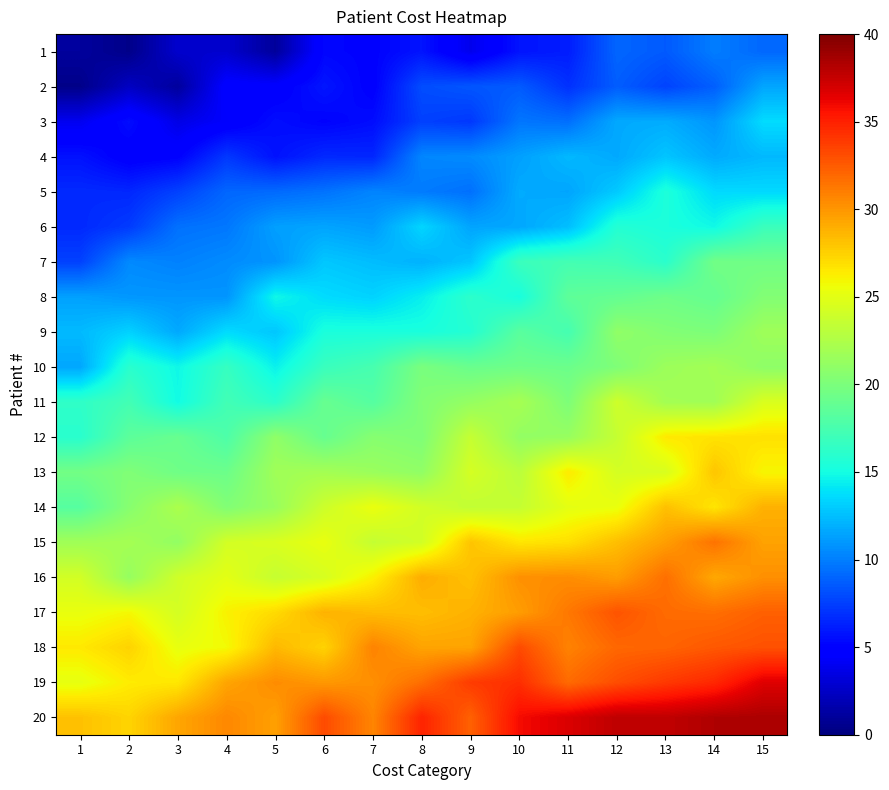

How many series are shown in this chart?

20